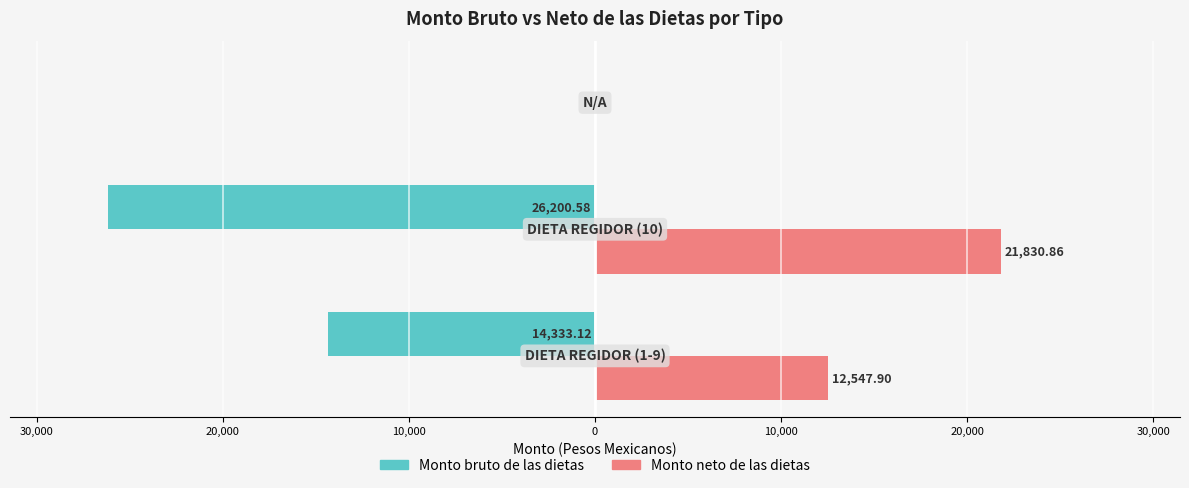

Which series has the largest range (max minus min)?

Monto bruto de las dietas